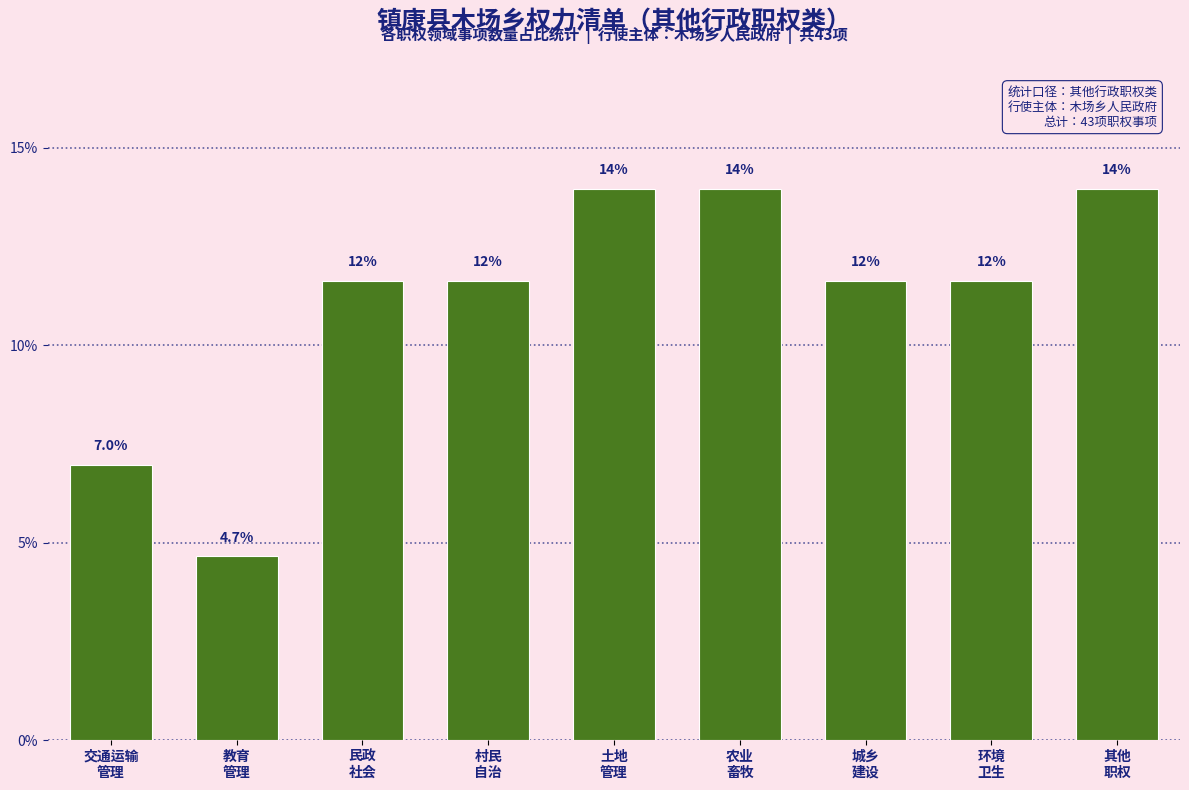

Reading right to left, what are all the values shown in this chart?

14.0	11.6	11.6	14.0	14.0	11.6	11.6	4.7	7.0